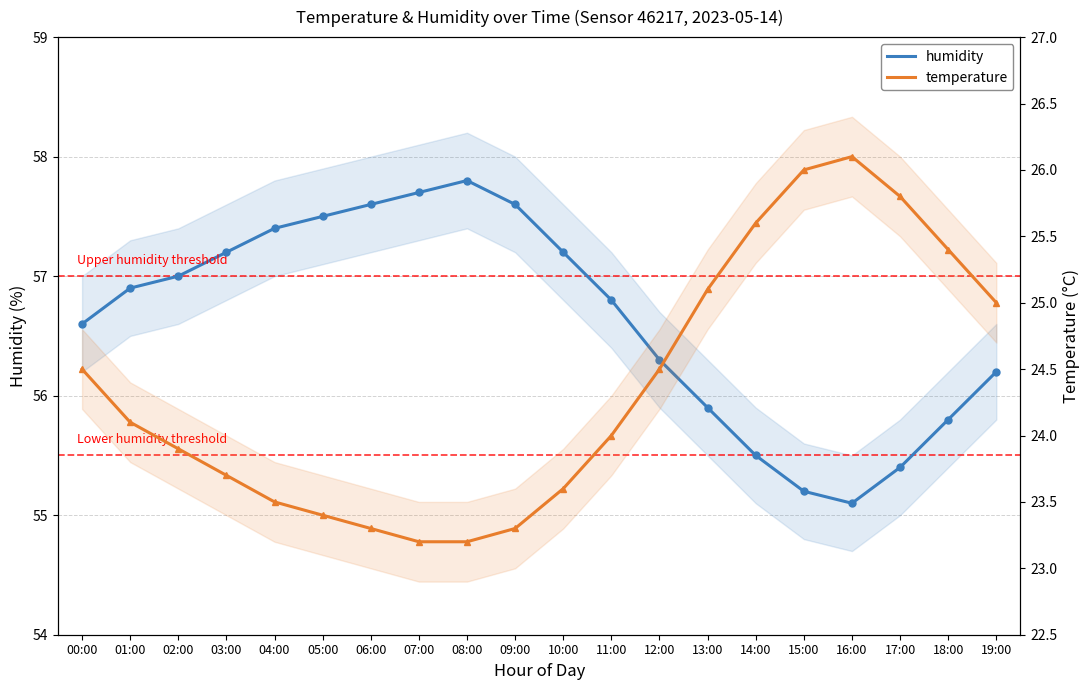

The value of temperature at 07:00 is 34.5. True or false?

False